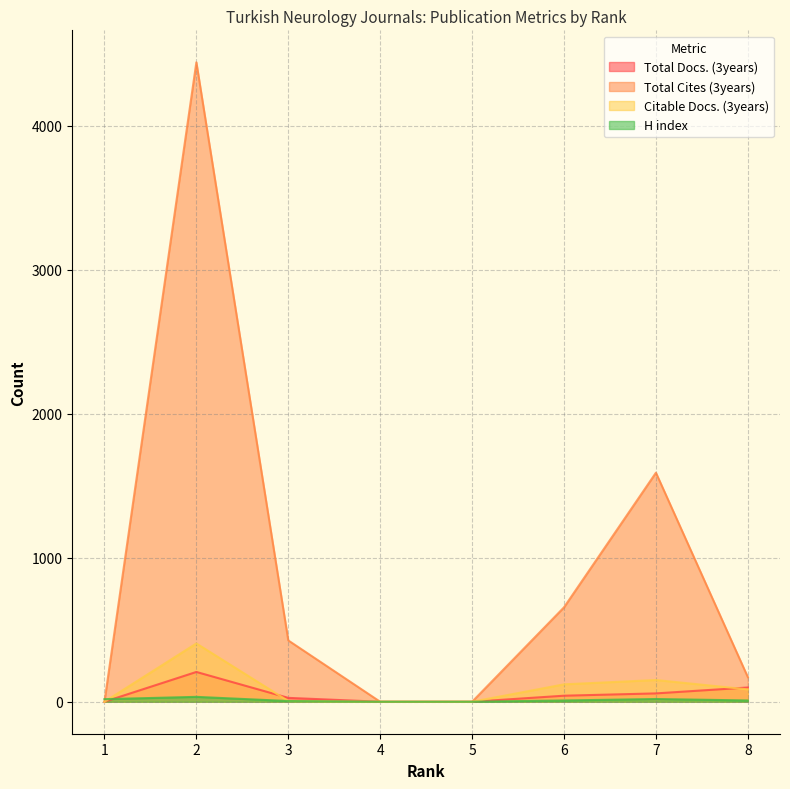

Which label corresponds to the largest value in the chart?

2